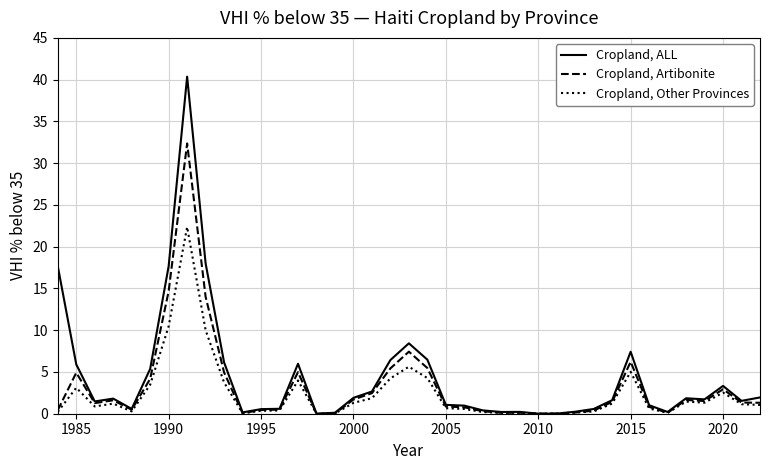

What is the greatest value displayed?

40.4